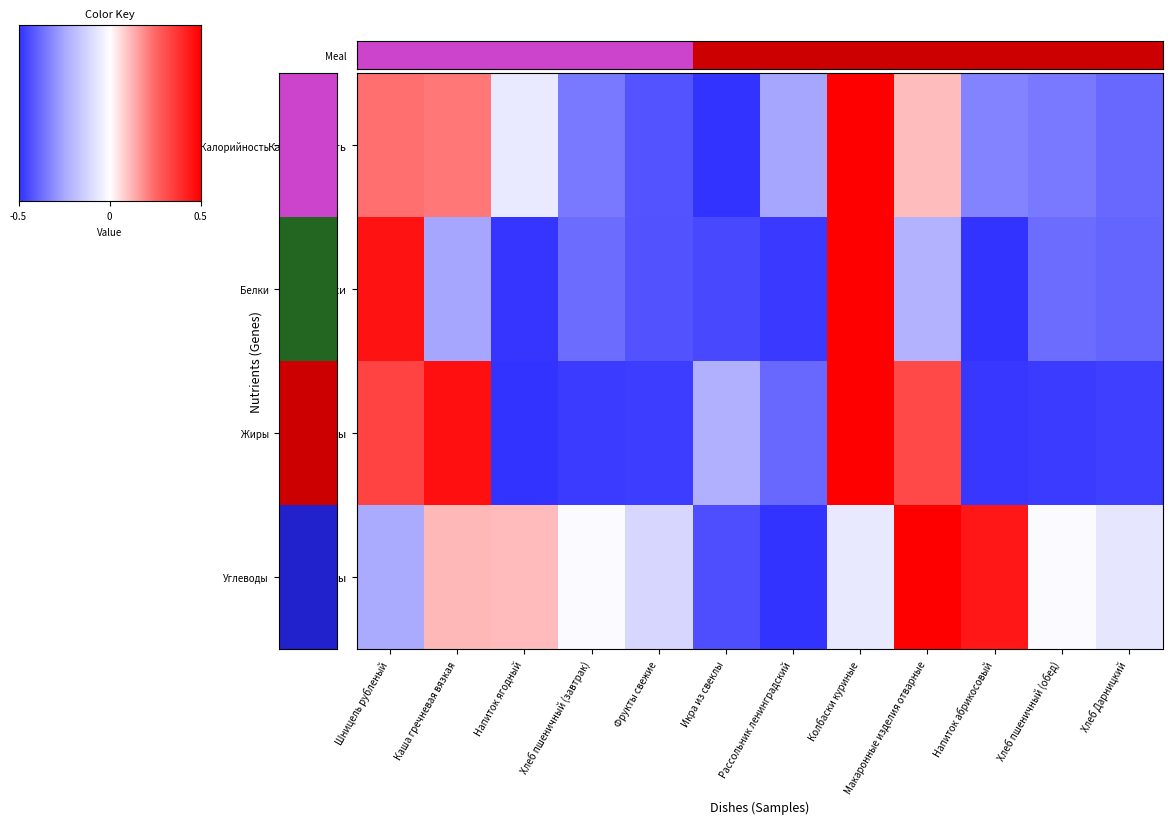

List the series in order of their peak value, lowest first.

Калорийность, Белки, Жиры, Углеводы